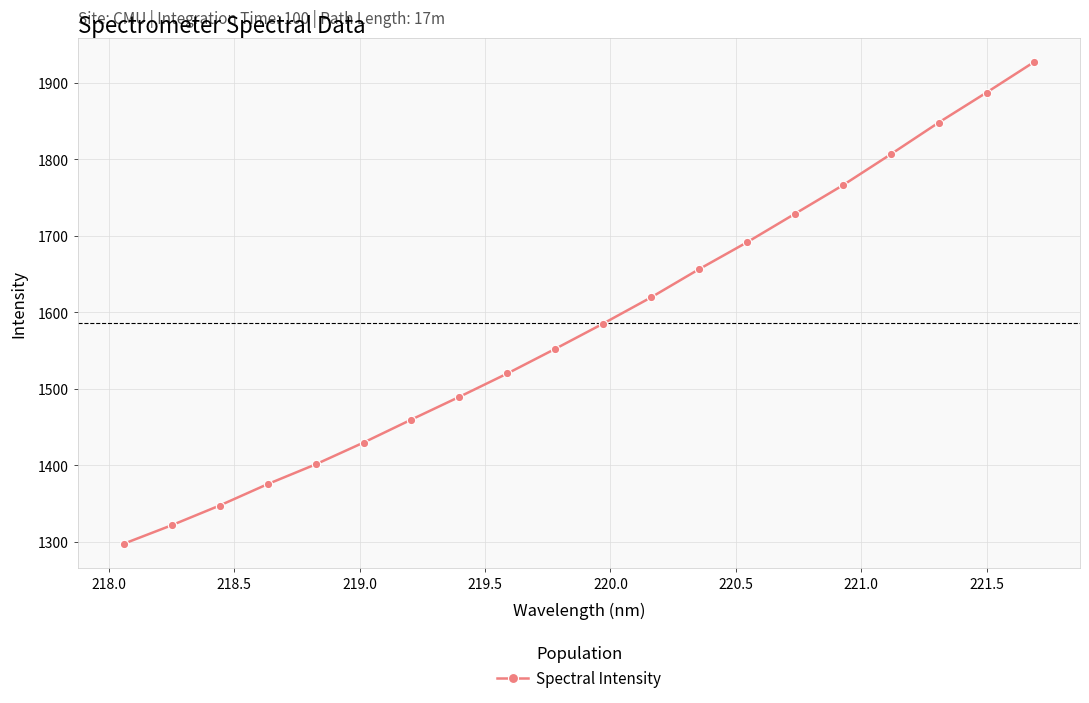

What is the maximum value shown in the chart?

1927.5